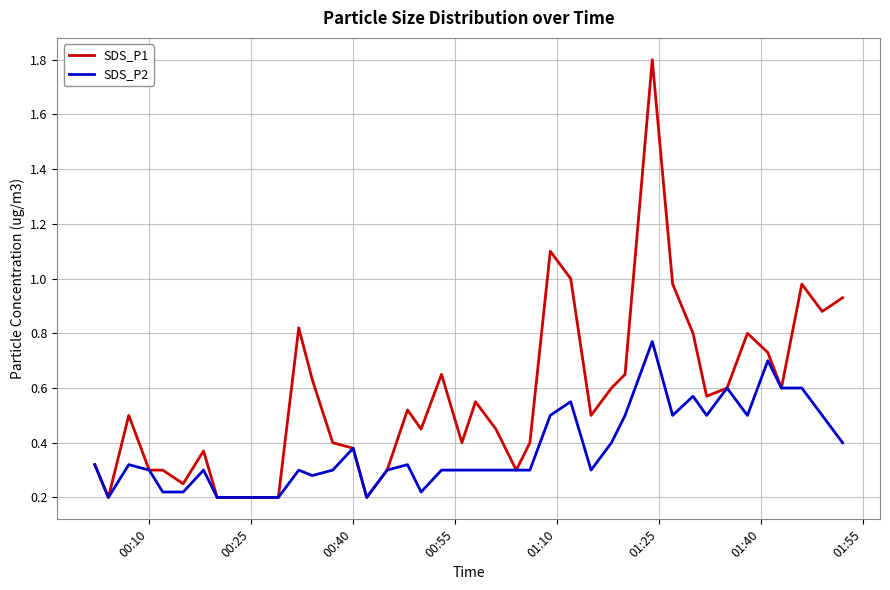

Which series has the largest range (max minus min)?

SDS_P1